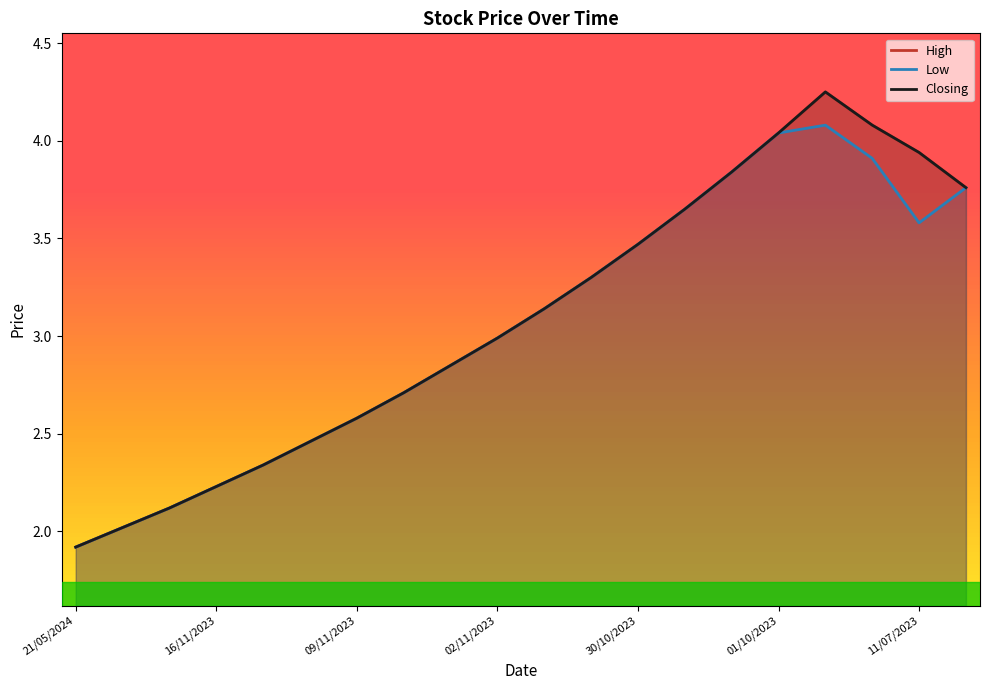

Which series has the largest total across all categories?

High